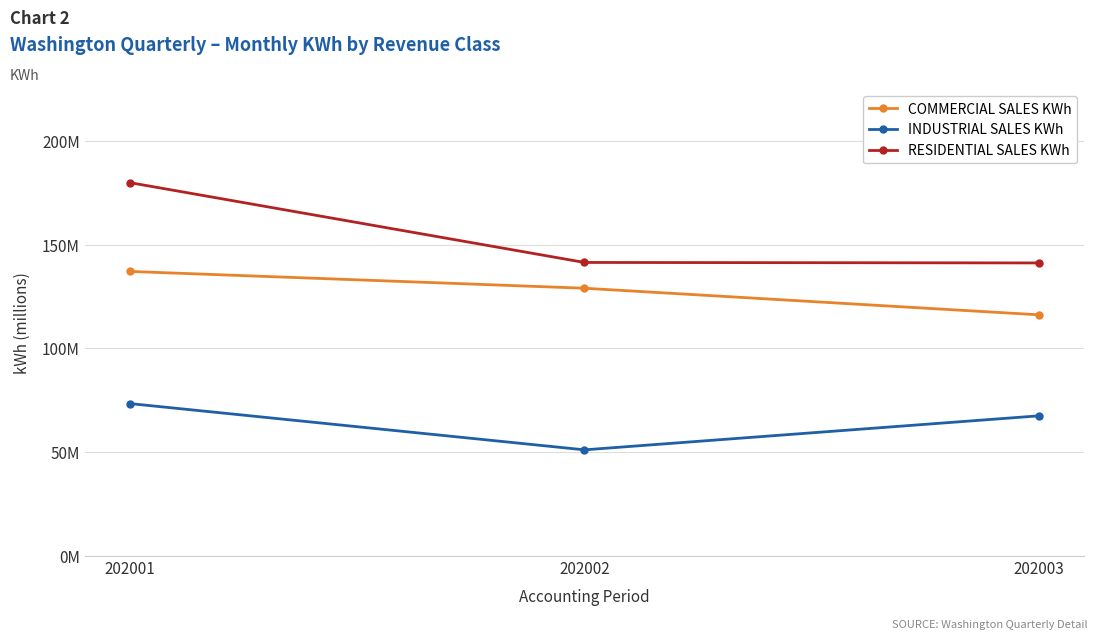

What are all the series names shown in the legend?

COMMERCIAL SALES KWh, INDUSTRIAL SALES KWh, RESIDENTIAL SALES KWh